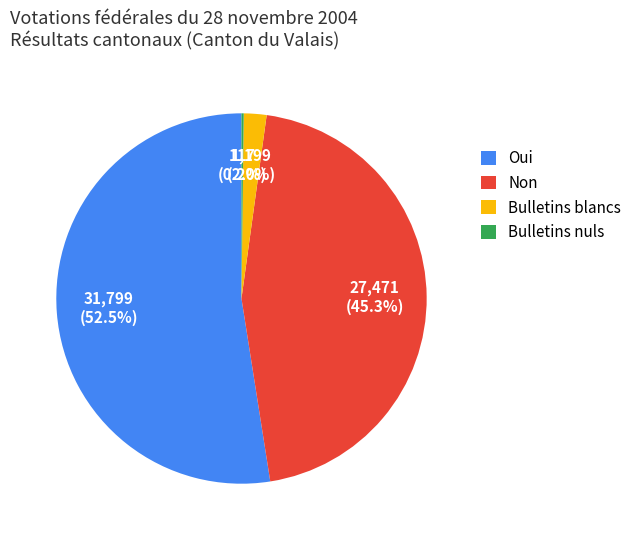

To the nearest percent, what is the combined percentage of Oui and Non?

98%